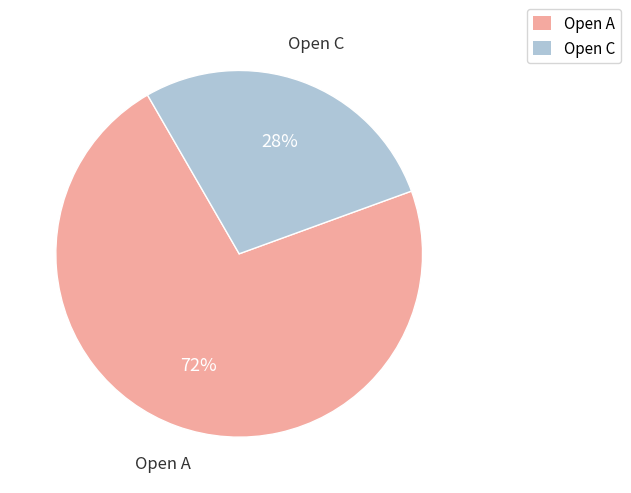

What percentage is the Open A slice, to the nearest percent?

72%